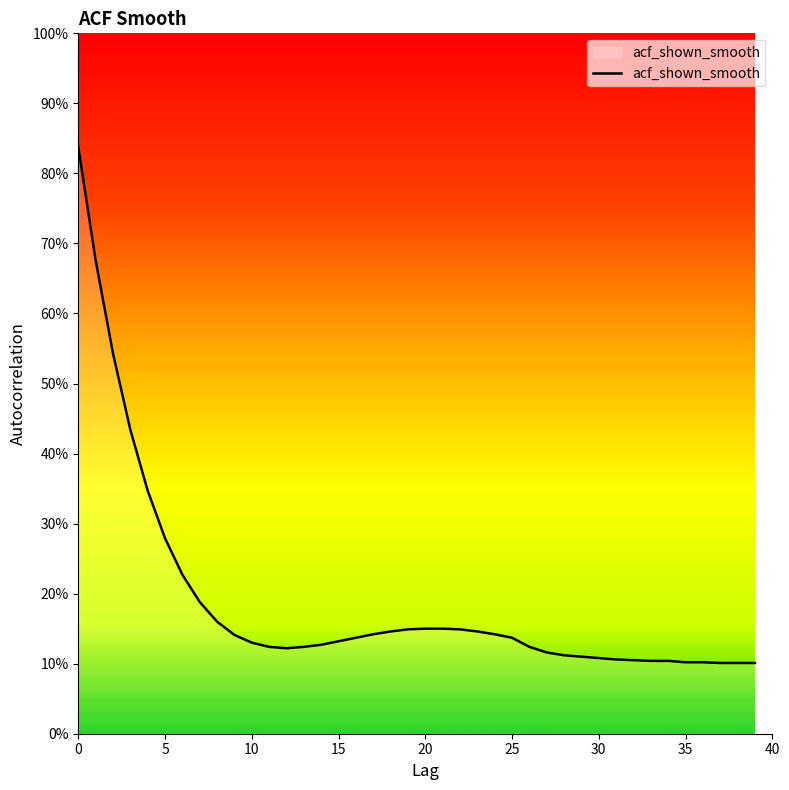

Does the chart display data point markers on the line(s)?

No